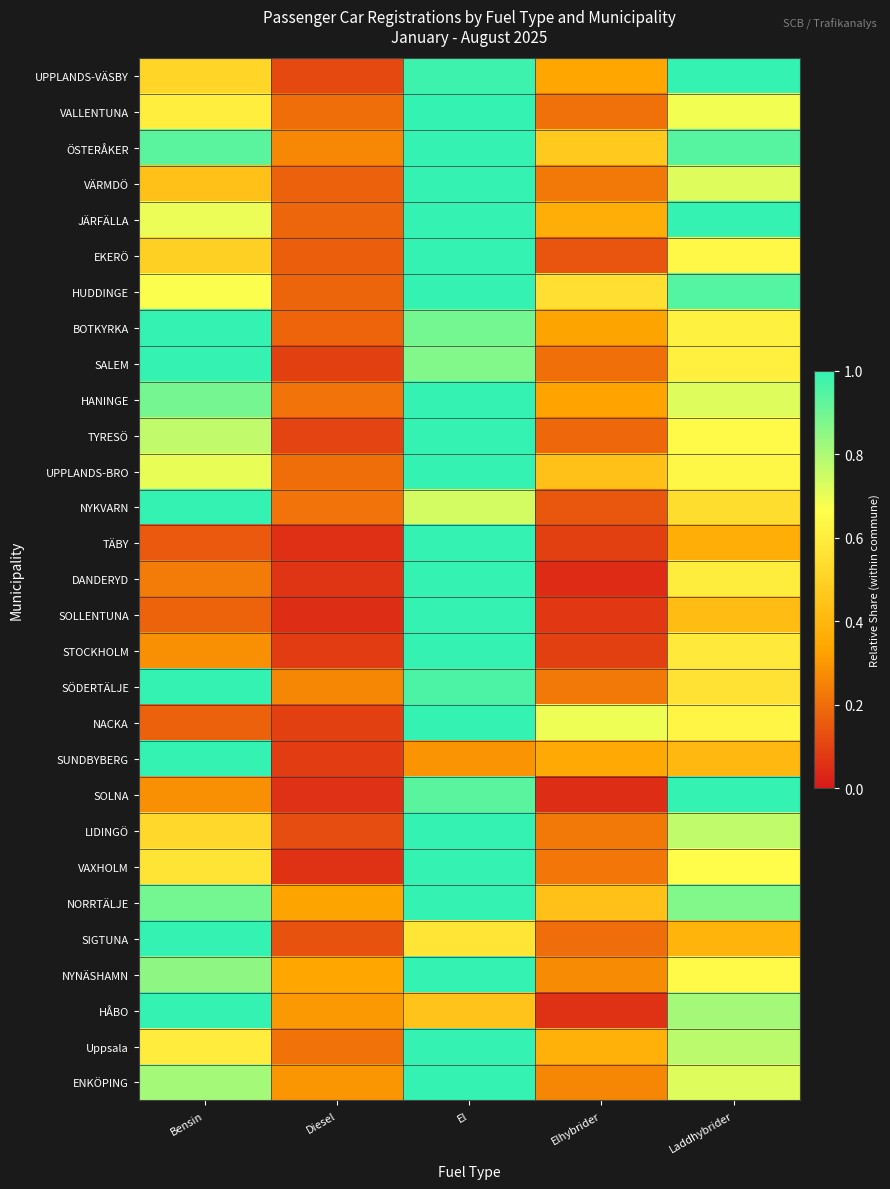

List the series in order of their peak value, highest first.

STOCKHOLM, SOLNA, SÖDERTÄLJE, SOLLENTUNA, TÄBY, NACKA, Uppsala, DANDERYD, SUNDBYBERG, HUDDINGE, SIGTUNA, HANINGE, JÄRFÄLLA, VÄRMDÖ, HÅBO, ÖSTERÅKER, LIDINGÖ, NORRTÄLJE, BOTKYRKA, TYRESÖ, UPPLANDS-VÄSBY, ENKÖPING, VALLENTUNA, EKERÖ, UPPLANDS-BRO, NYNÄSHAMN, VAXHOLM, NYKVARN, SALEM